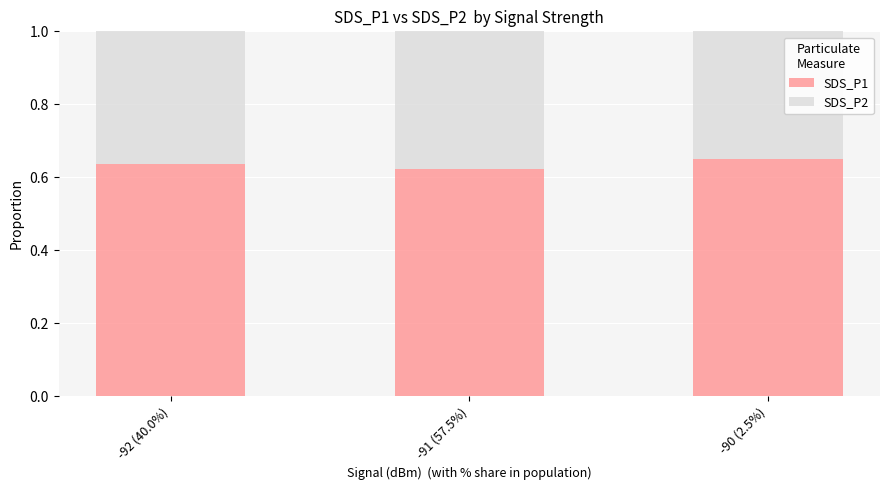

What is the total value across all series at -90 (2.5%)?

1.0